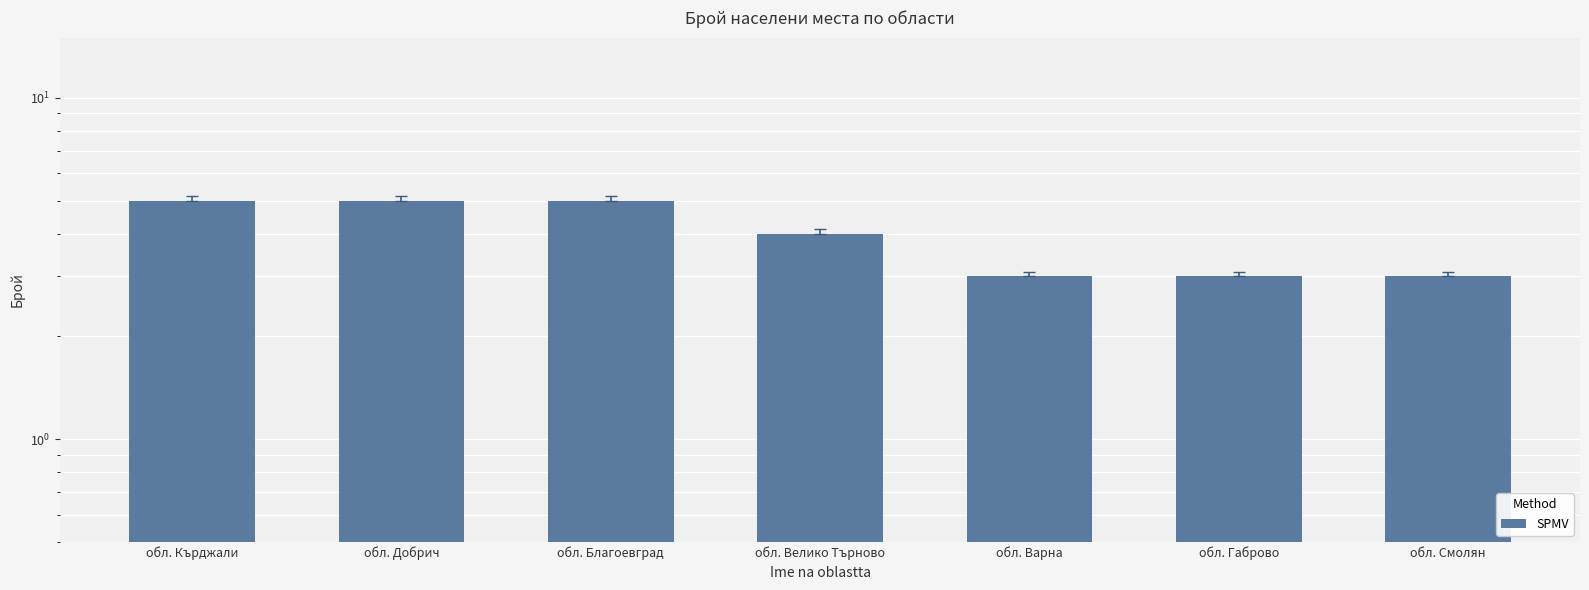

Is it true that the value at обл. Смолян is 5?

False